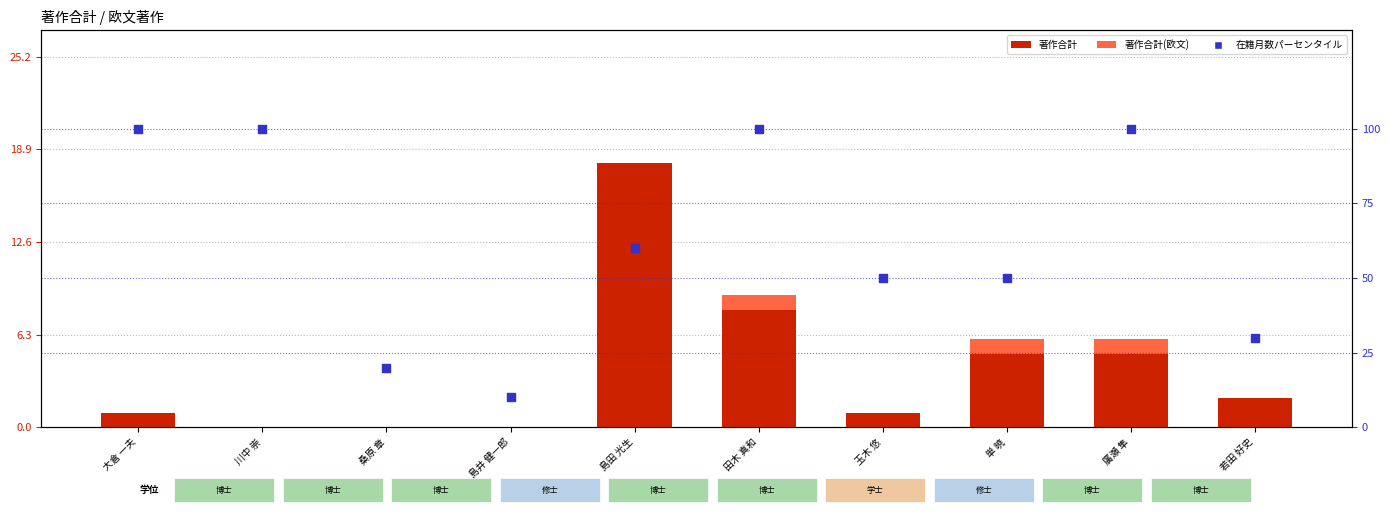

At which category is the sum across all series the highest?

田木 真和